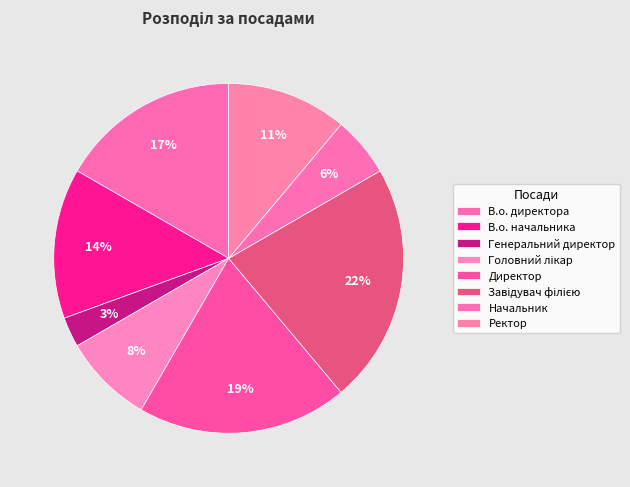

Rank the categories by value from lowest to highest.

Генеральний директор, Начальник, Головний лікар, Ректор, В.о. начальника, В.о. директора, Директор, Завідувач філією